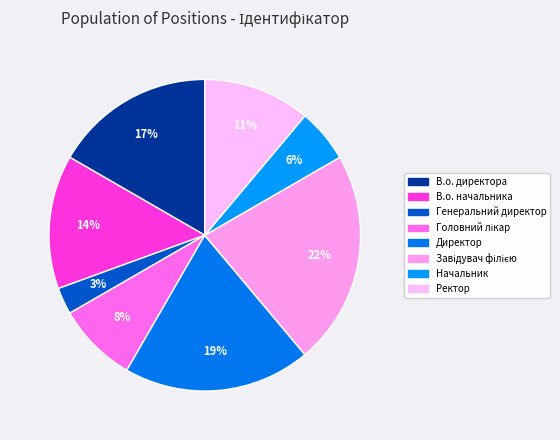

Which slice is the largest?

Завідувач філією